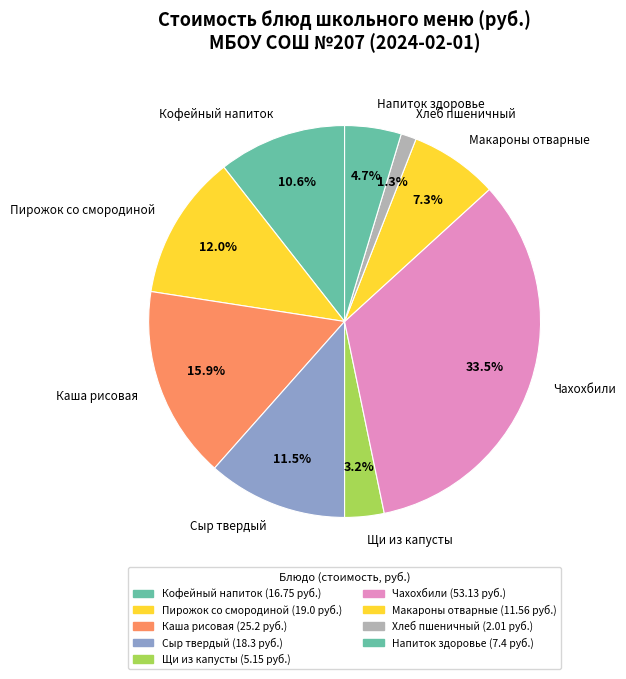

Which category has the biggest portion of the pie?

Чахохбили